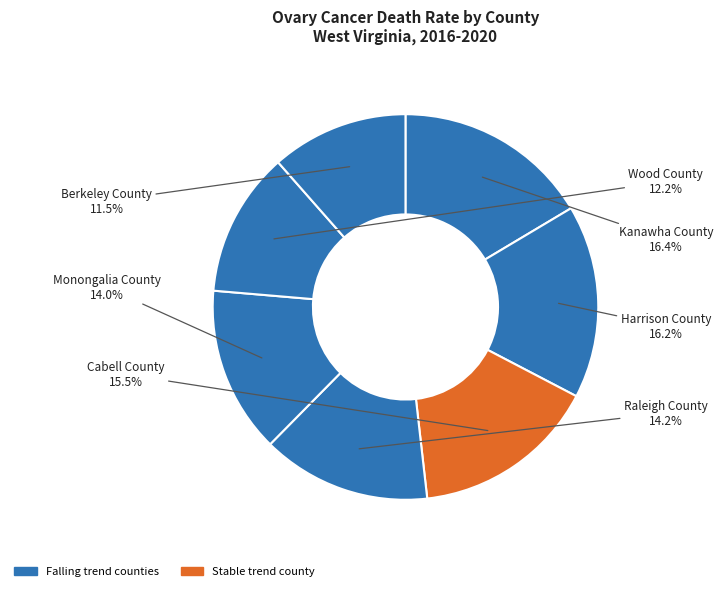

How many slices are in this pie chart?

7